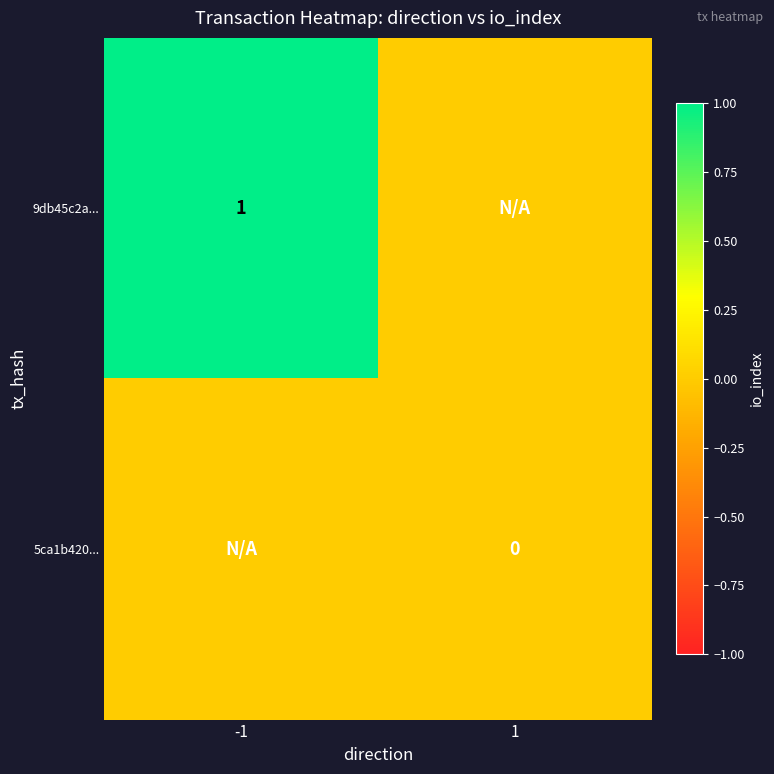

At how many categories does at least one series exceed 0?

1